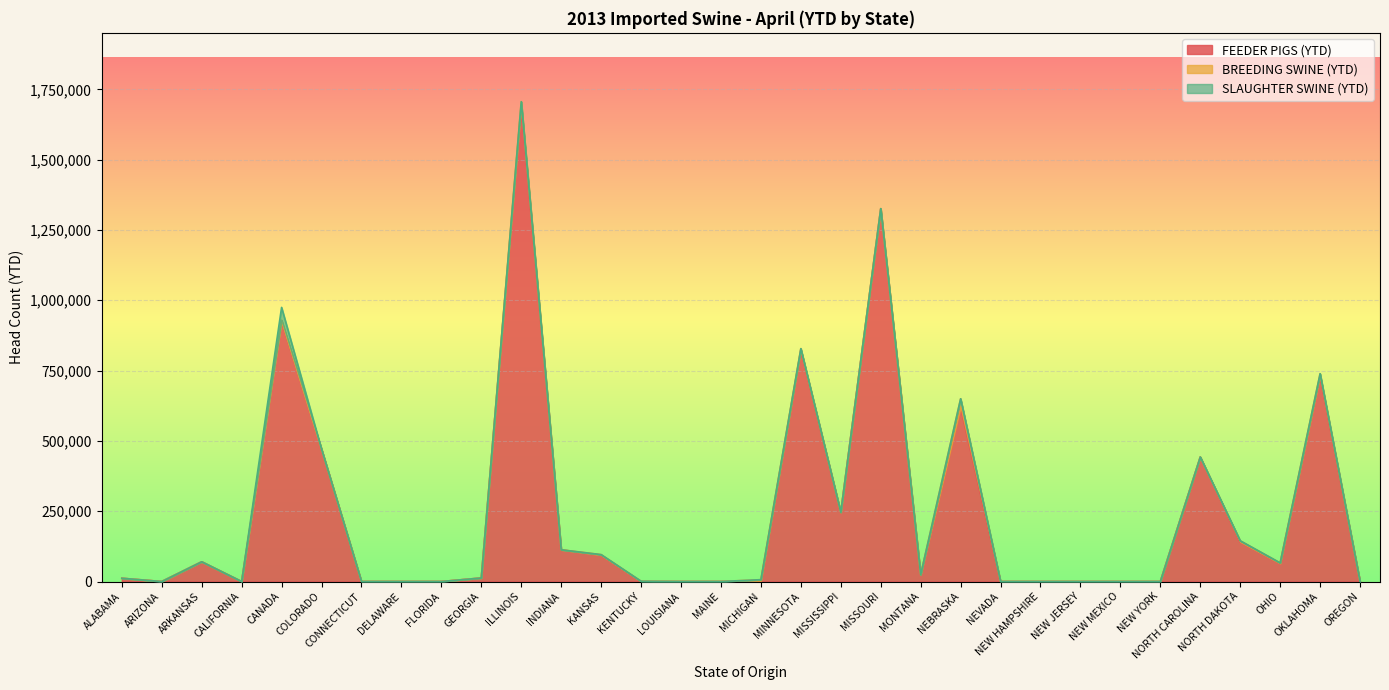

At which label does FEEDER PIGS (YTD) first exceed 12550?

ARKANSAS